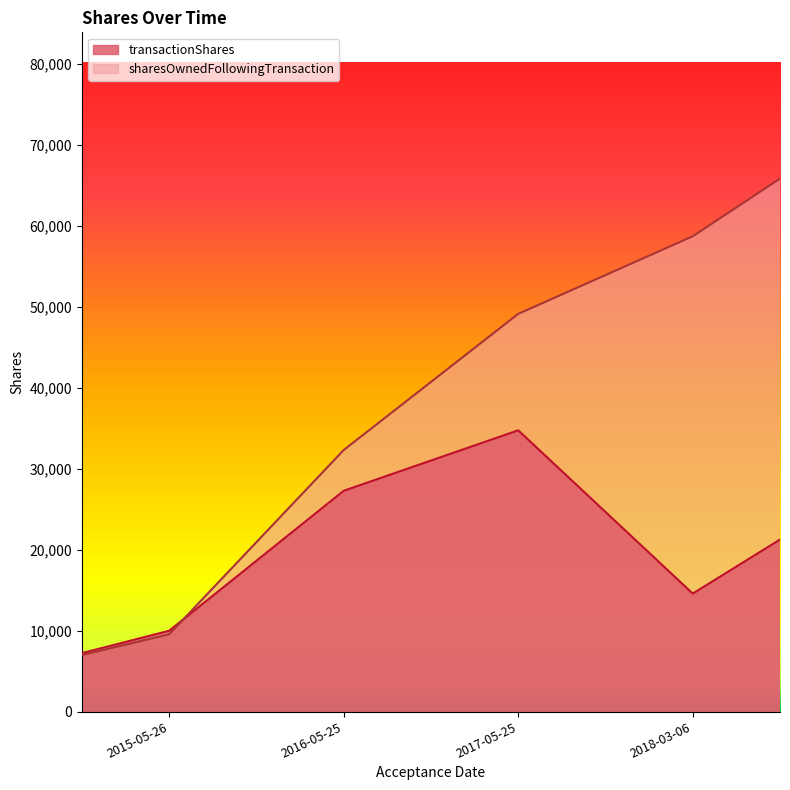

How many interior local valleys does the transactionShares series have?

1